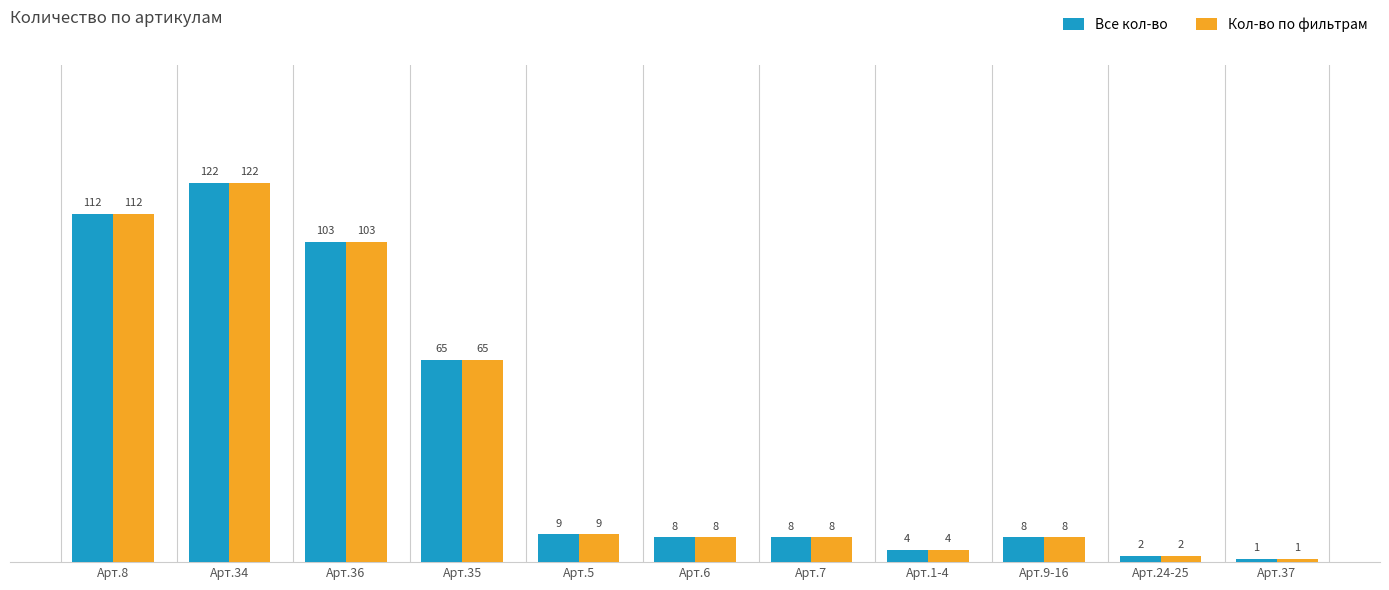

What is the value of the Кол-во по фильтрам bar at the 7th from the left?

8